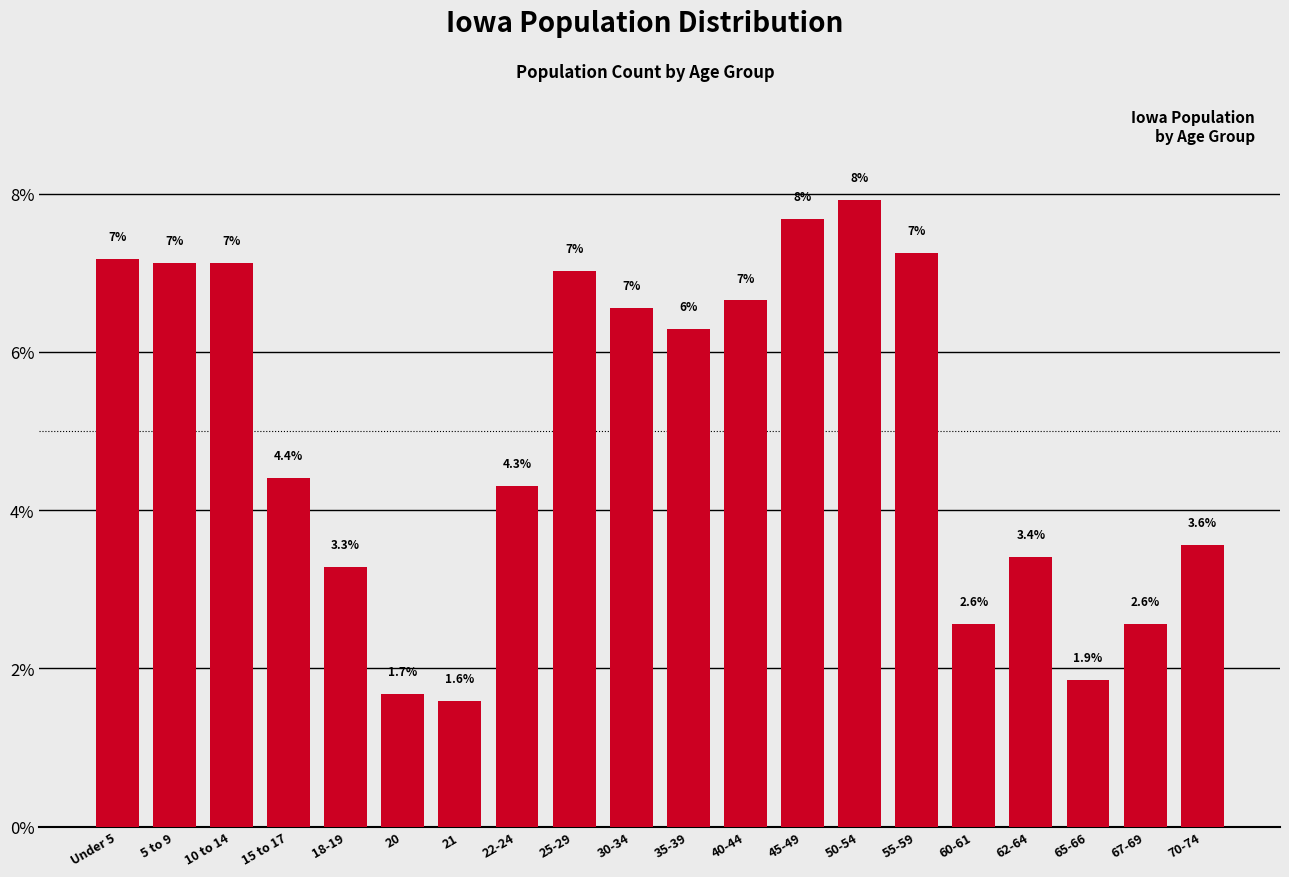

Is it true that the value at 70-74 is 3.6?

True